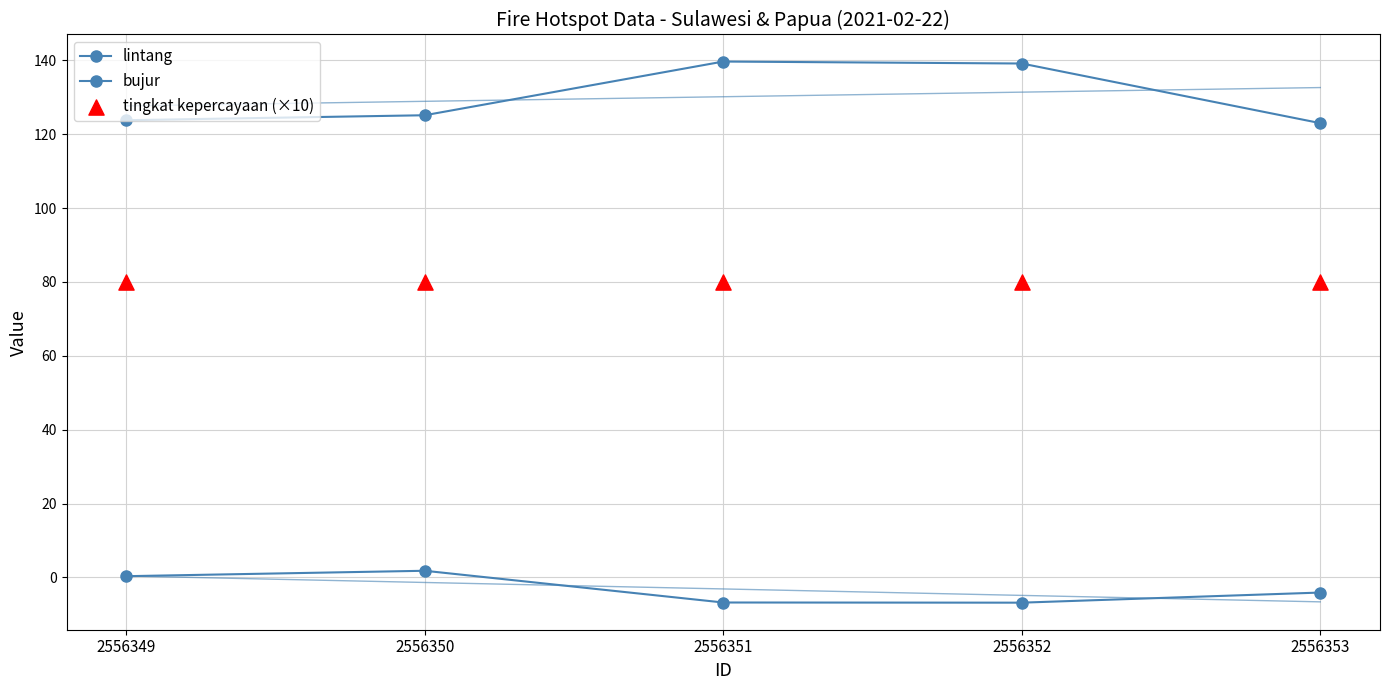

At which category is the sum across all series the highest?

2556351